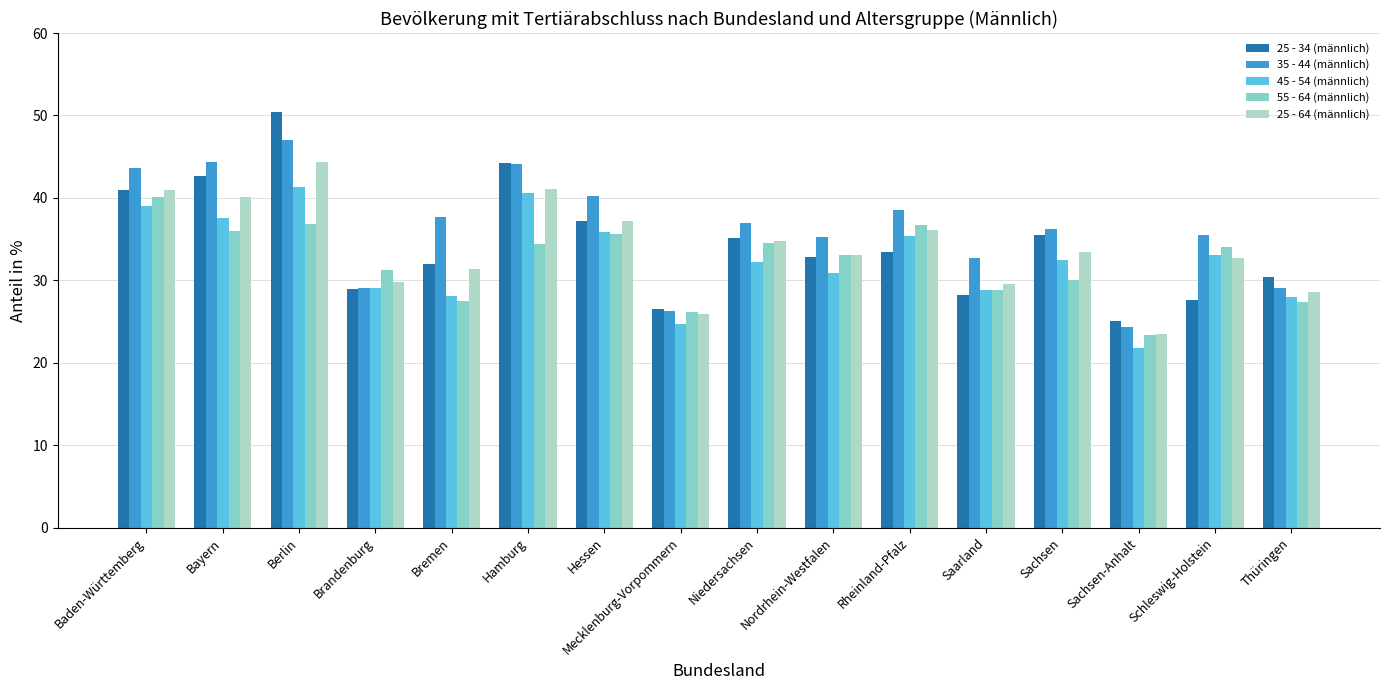

What is the sum of the 25 - 34 (männlich) values at Hessen and Bayern?

79.8